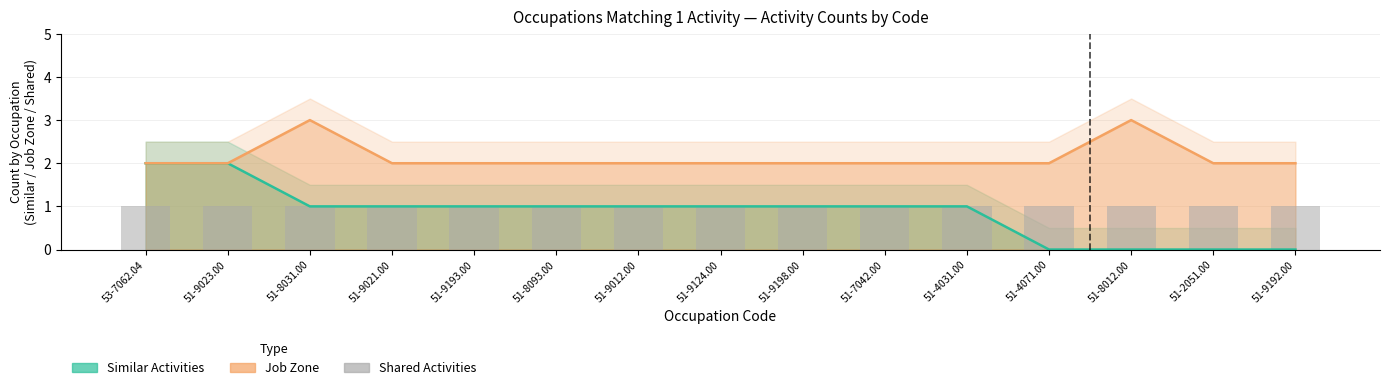

Which series has the largest total across all categories?

Job Zone